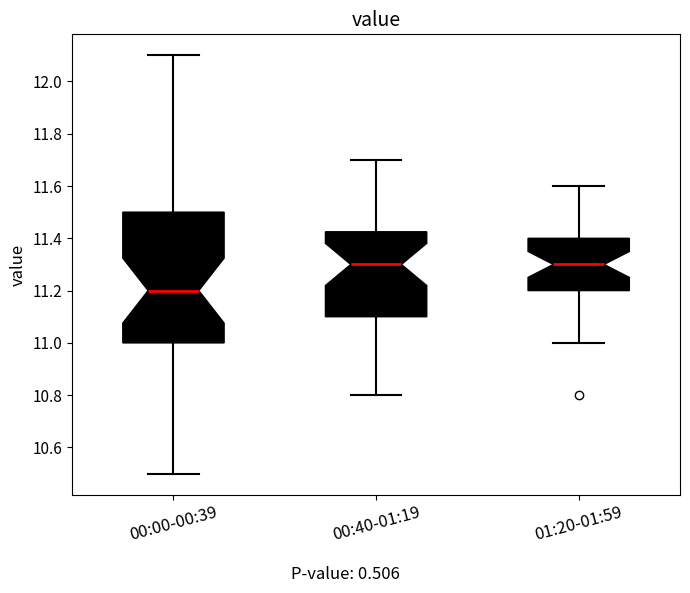

Reading left to right, transcribe this box plot: for each box, give where its median line is, the range the box spans, and where its two whiskers end, as read against the y-axis. The values are not printed on the chart, so give them approximately, as read against the axis.

00:00-00:39: median 11.20, box 11.00 to 11.50, whiskers 10.50 to 12.10
00:40-01:19: median 11.30, box 11.10 to 11.42, whiskers 10.80 to 11.70
01:20-01:59: median 11.30, box 11.20 to 11.40, whiskers 11.00 to 11.60